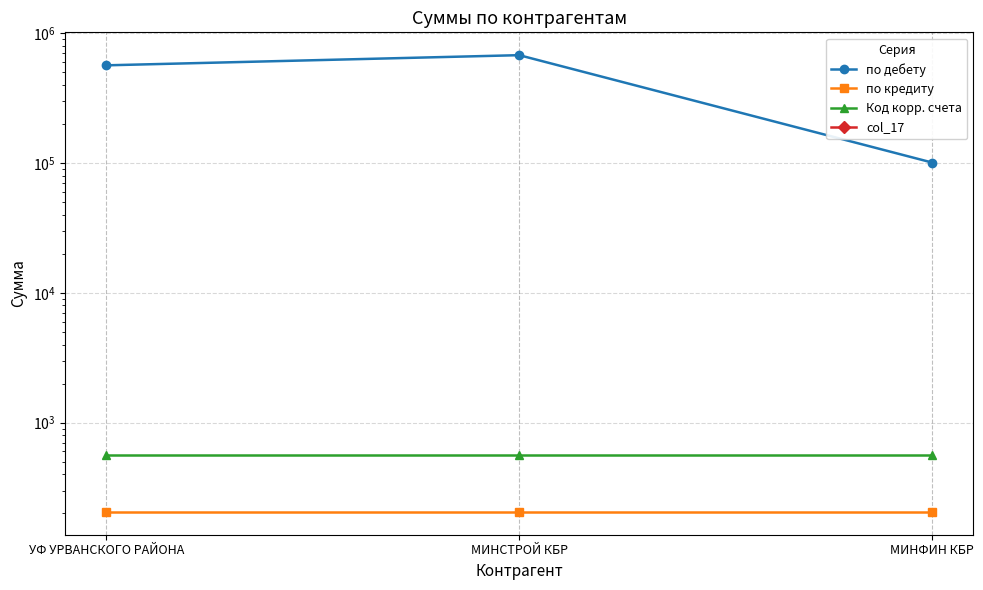

At which category is the sum across all series the highest?

МИНСТРОЙ КБР